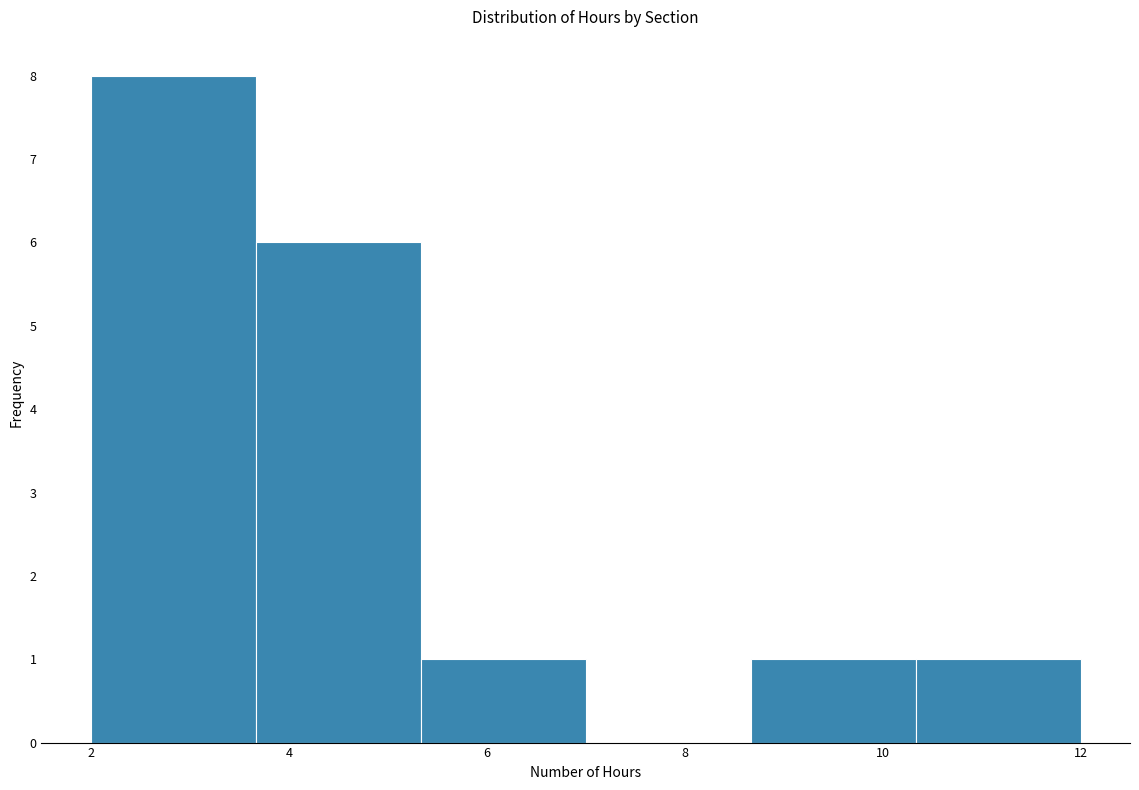

How tall is the bar that spans 10.4 to 12.0 on the x-axis? Neither the bar edges nor the heights are printed on the chart, so give them approximately, as read against the axes.

1